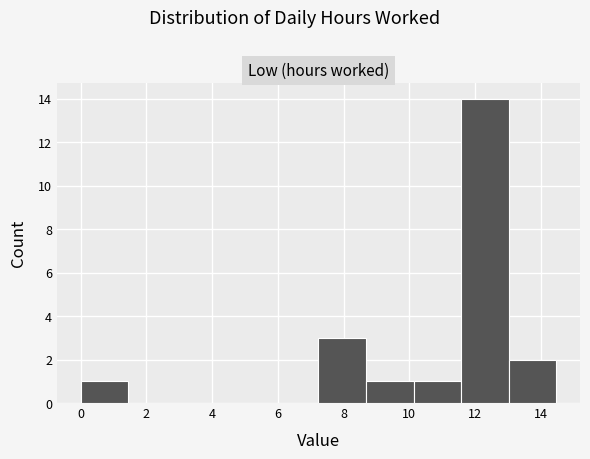

Reading left to right, list every bar in this chart as the range it spans on the x-axis followed by its height. Neither the bar edges nor the heights are printed on the chart, so give them approximately, as read against the axes.

0.0 to 1.4: 1
1.4 to 2.8: 0
2.8 to 4.4: 0
4.4 to 5.8: 0
5.8 to 7.2: 0
7.2 to 8.6: 3
8.6 to 10.2: 1
10.2 to 11.6: 1
11.6 to 13.0: 14
13.0 to 14.4: 2